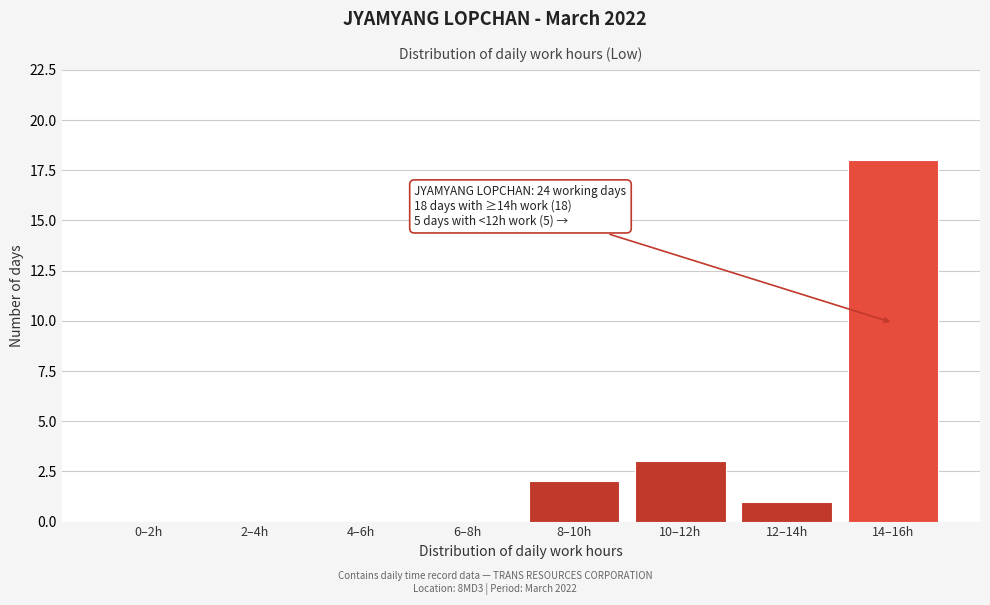

Reading left to right, what are all the values shown in this chart?

0–2h=0	2–4h=0	4–6h=0	6–8h=0	8–10h=2	10–12h=3	12–14h=1	14–16h=18